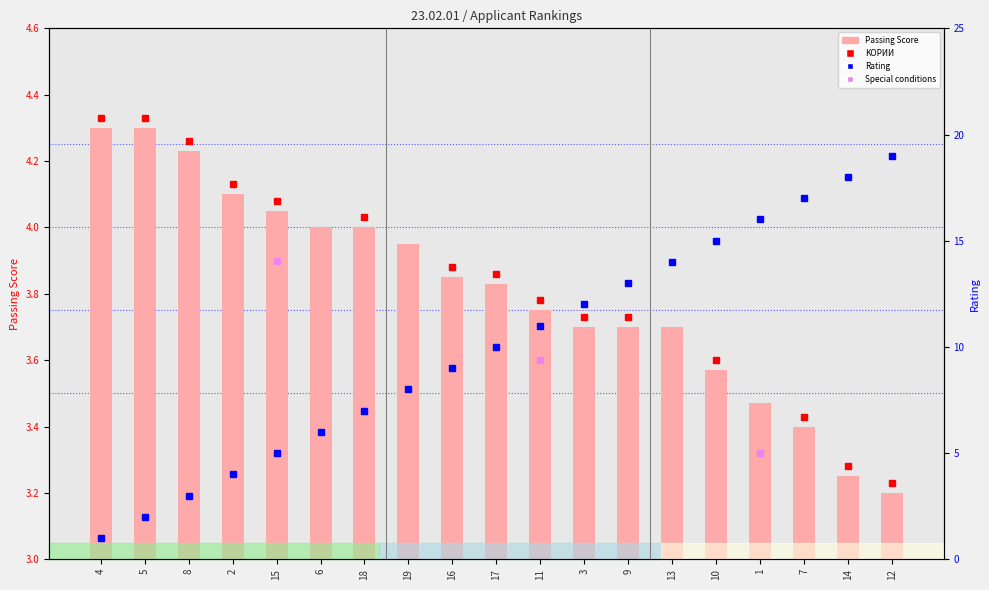

Is the value of Rating at 9 greater than the value of Passing Score at 19?

Yes